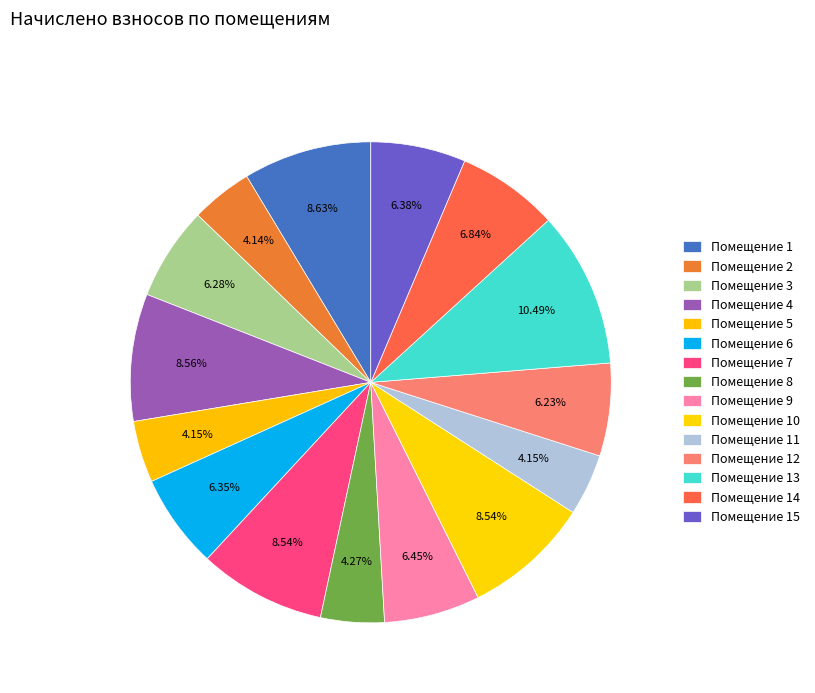

How many slices are in this pie chart?

15